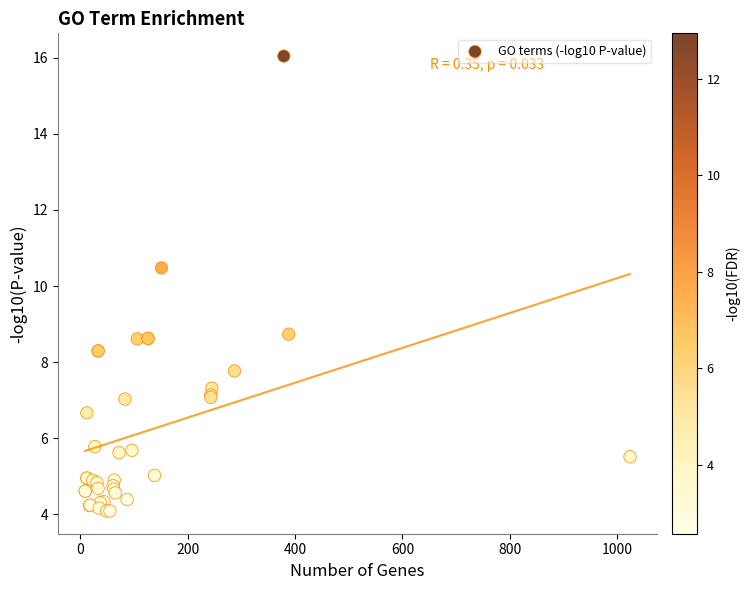

What Y value in the scatter plot is closest to 10?

10.5